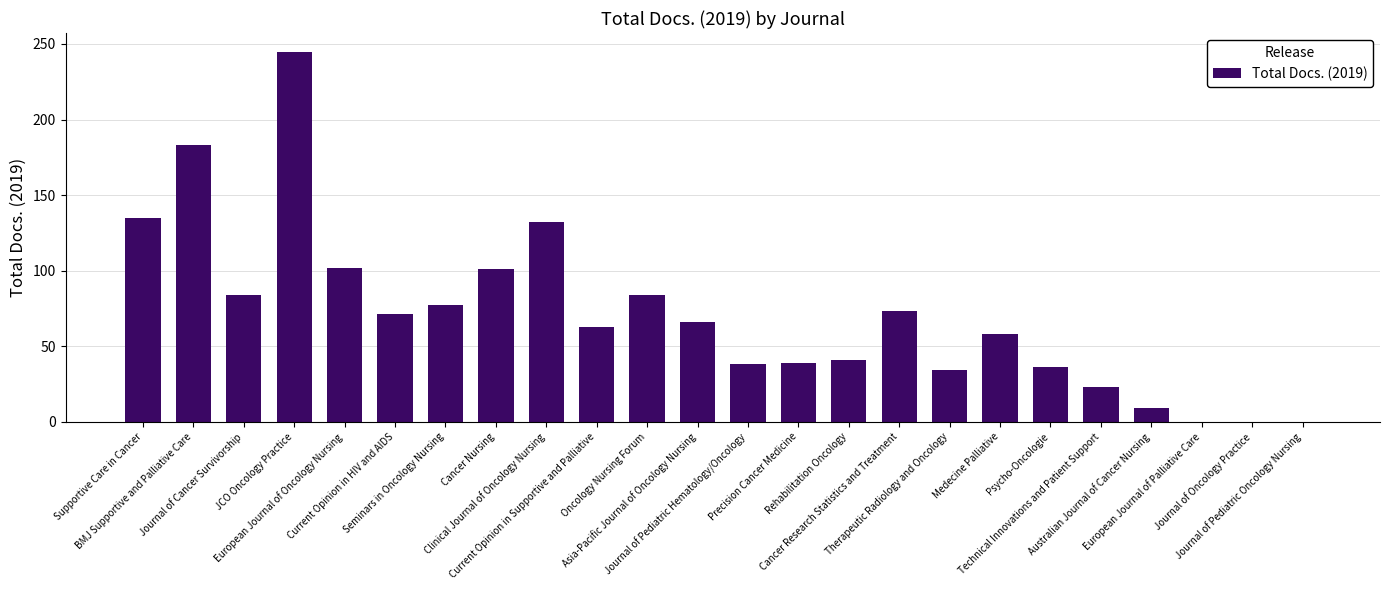

The chart shows a value of 10 at Therapeutic Radiology and Oncology. True or false?

False